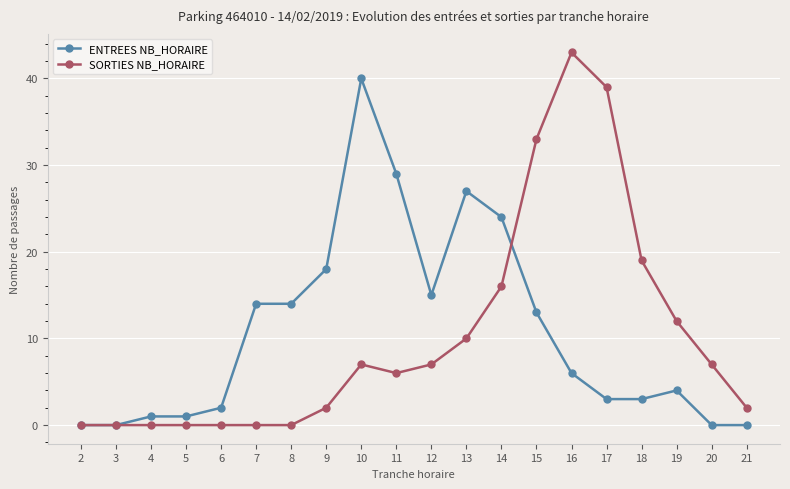

Between 2 and 19, which series saw the biggest shift?

SORTIES NB_HORAIRE